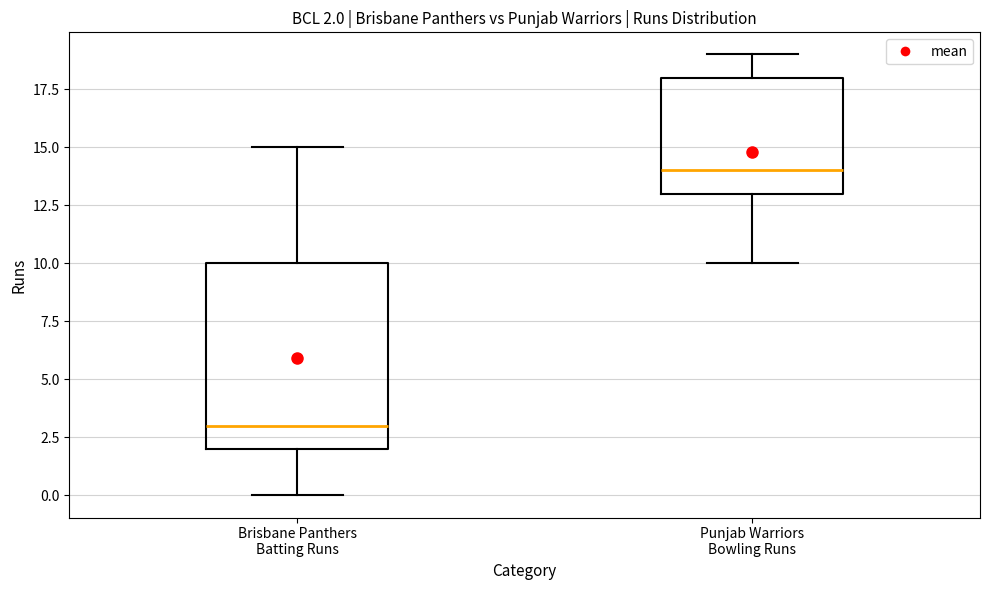

Comparing the boxes themselves (not the whiskers), which one is the tallest?

Brisbane Panthers Batting Runs